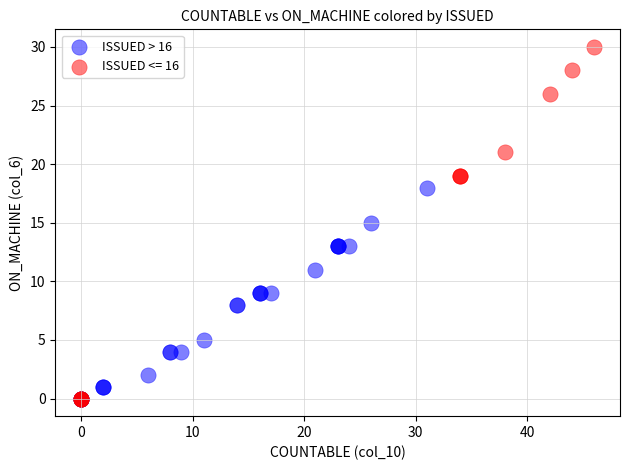

What are all the series names shown in the legend?

ISSUED > 16, ISSUED <= 16